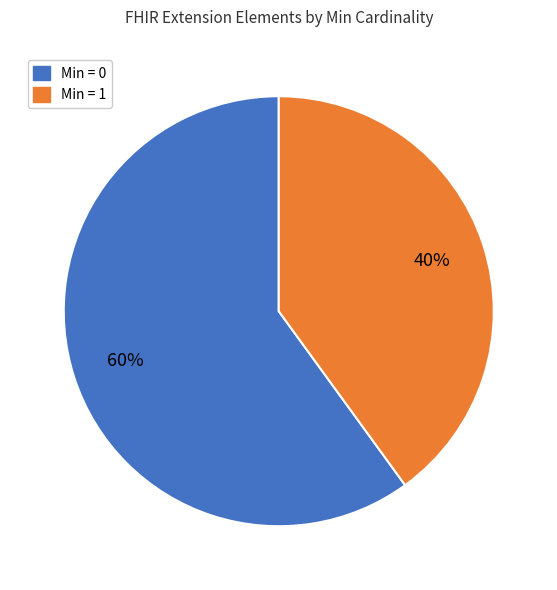

Is it true that Min = 0 is 60% of the pie?

True